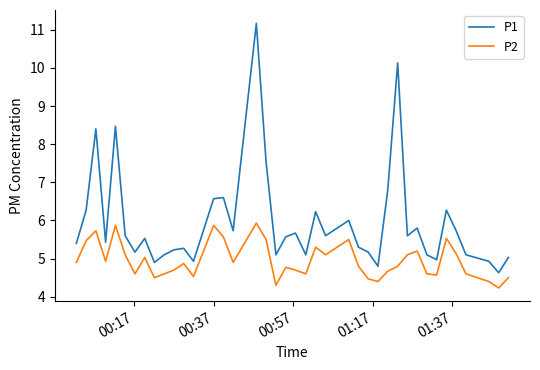

Which series has the largest total across all categories?

P1